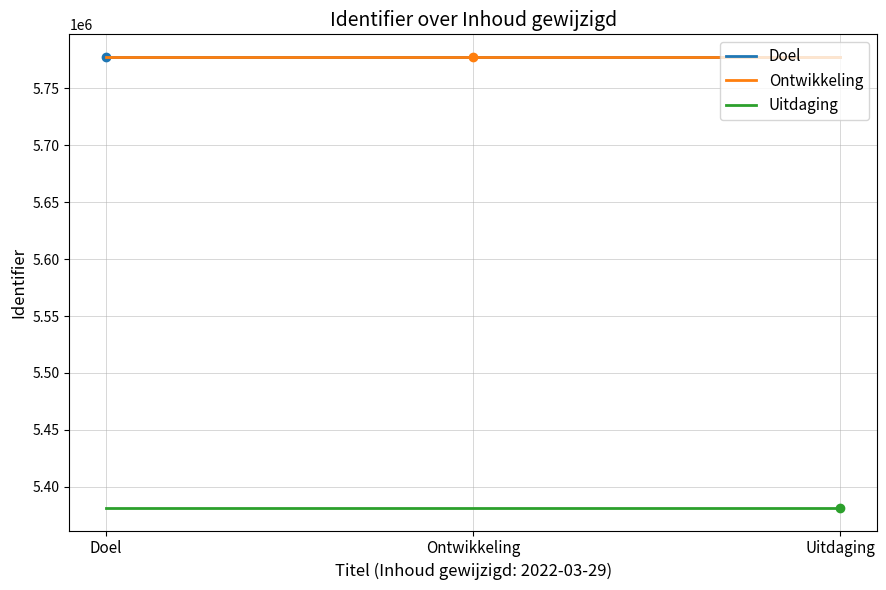

Reading left to right, transcribe all the data shown in this chart.

Doel: Doel=5777487	Ontwikkeling=5777487	Uitdaging=5777487
Ontwikkeling: Doel=5777553	Ontwikkeling=5777553	Uitdaging=5777553
Uitdaging: Doel=5381444	Ontwikkeling=5381444	Uitdaging=5381444